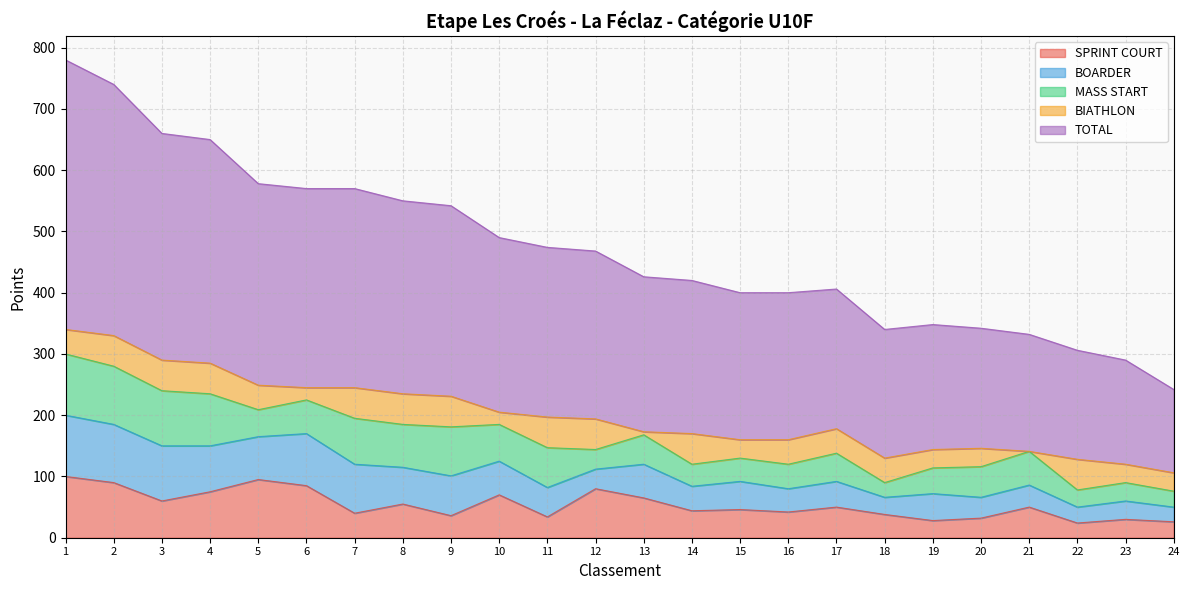

What is the total value across all series at 1?

781